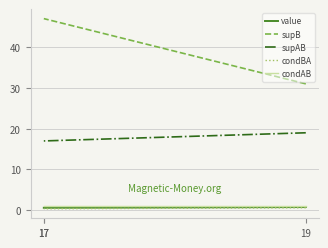

List the labels in order of condAB value, smallest first.

19, 17, 17